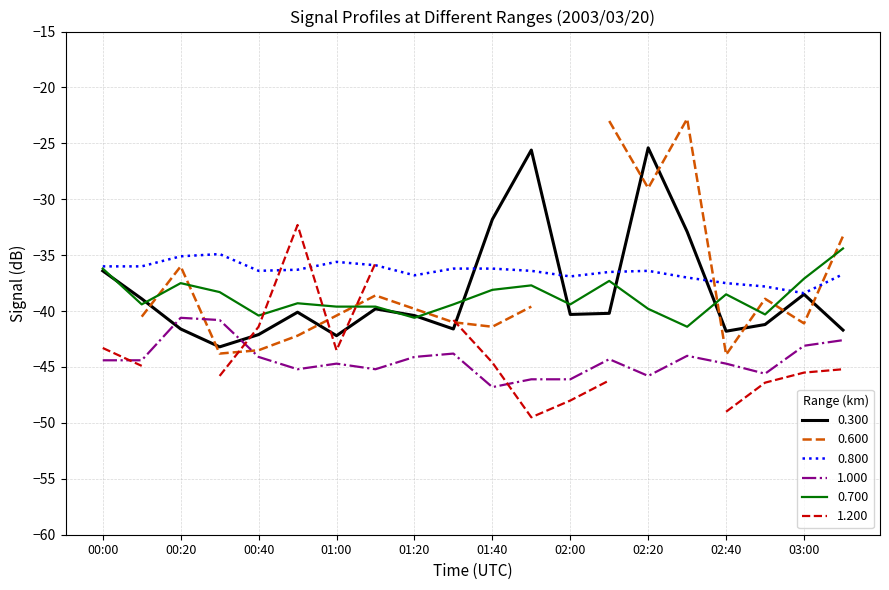

Is it true that 0.300 equals -20.8 at 01:40?

False